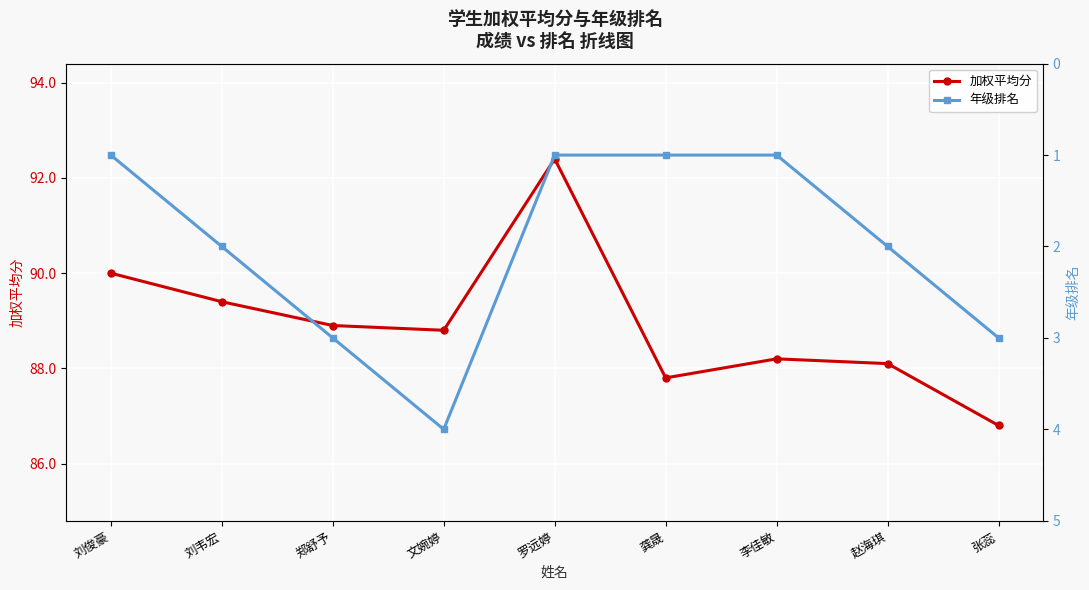

Is it true that 年级排名 equals 0.7 at 刘俊豪?

False